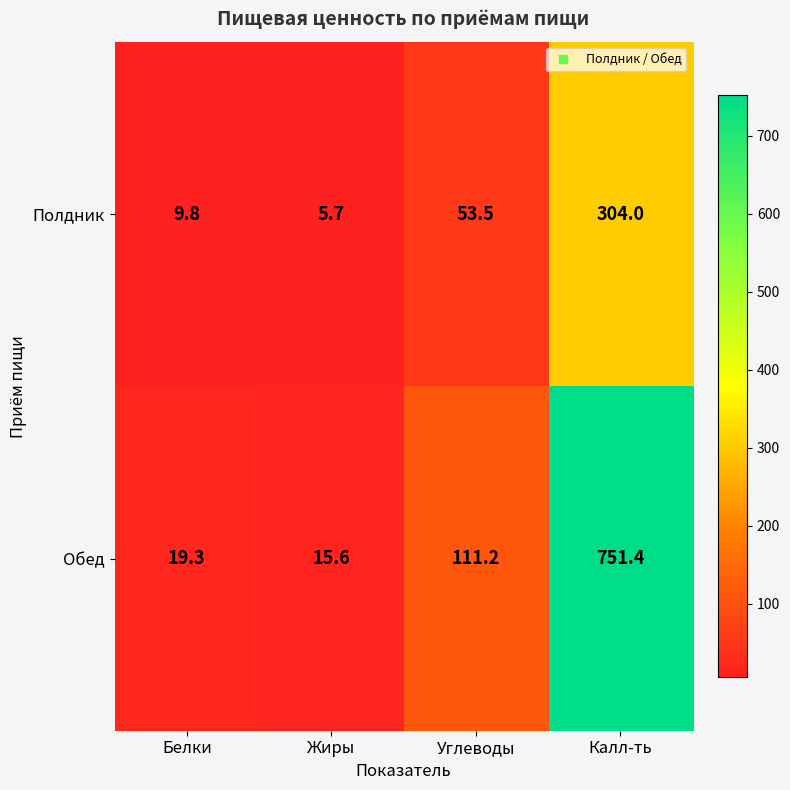

What is the difference between the maximum and minimum values in the Полдник series?

298.3